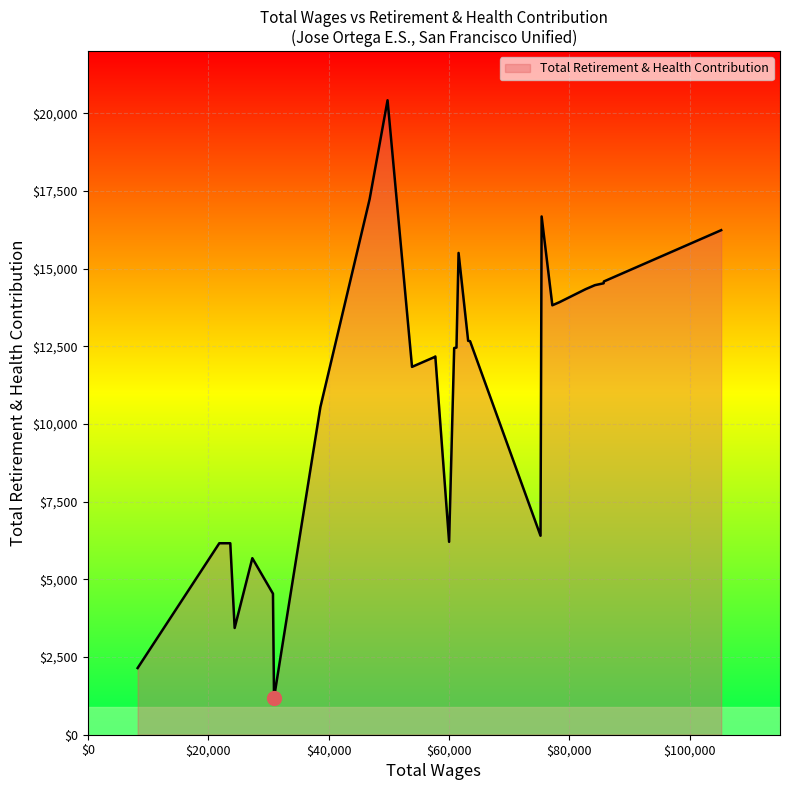

What is the difference between the maximum and minimum values?

19234